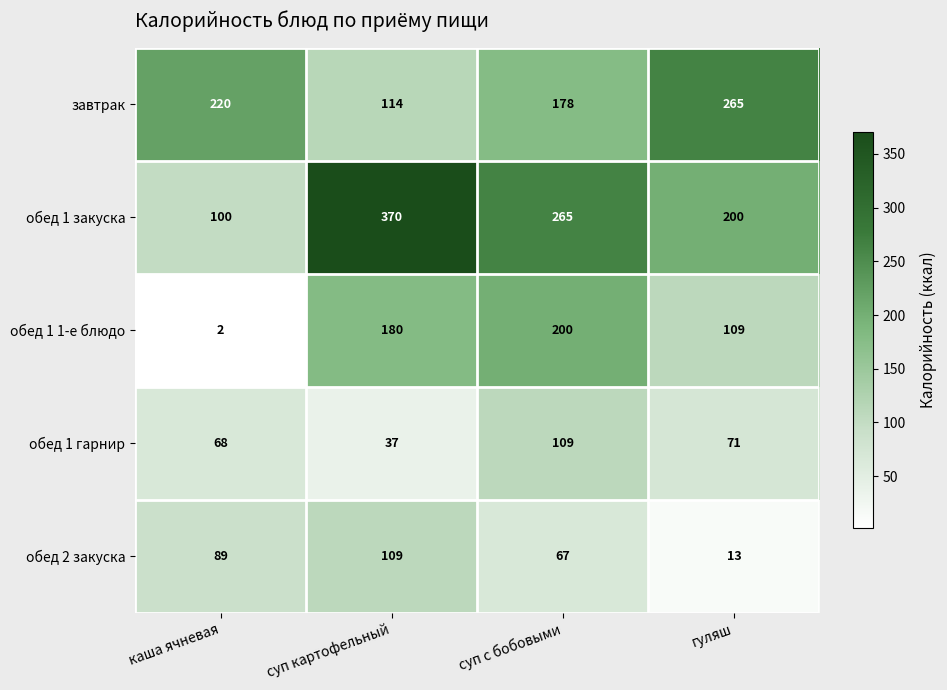

At which category does the chart reach its minimum across all series?

каша ячневая